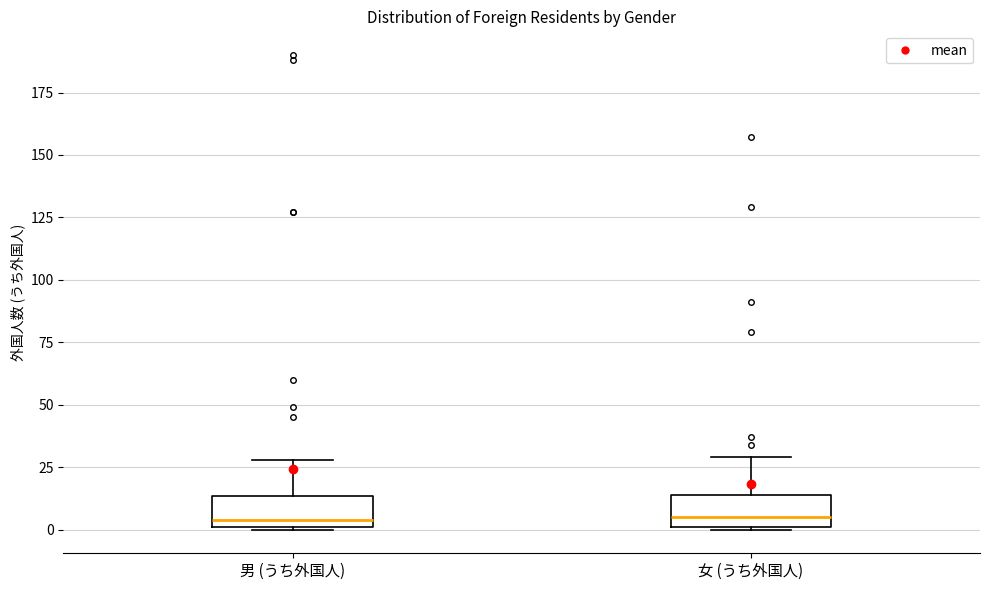

Reading left to right, transcribe this box plot: for each box, give where its median line is, the range the box spans, and where its two whiskers end, as read against the y-axis. The values are not printed on the chart, so give them approximately, as read against the axis.

男 (うち外国人): median 5, box 0 to 15, whiskers 0 to 30
女 (うち外国人): median 5, box 0 to 15, whiskers 0 to 30